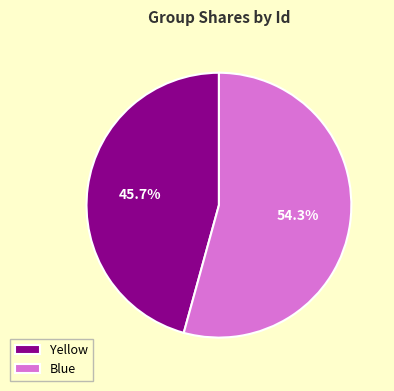

Rank the categories by value from lowest to highest.

Yellow, Blue